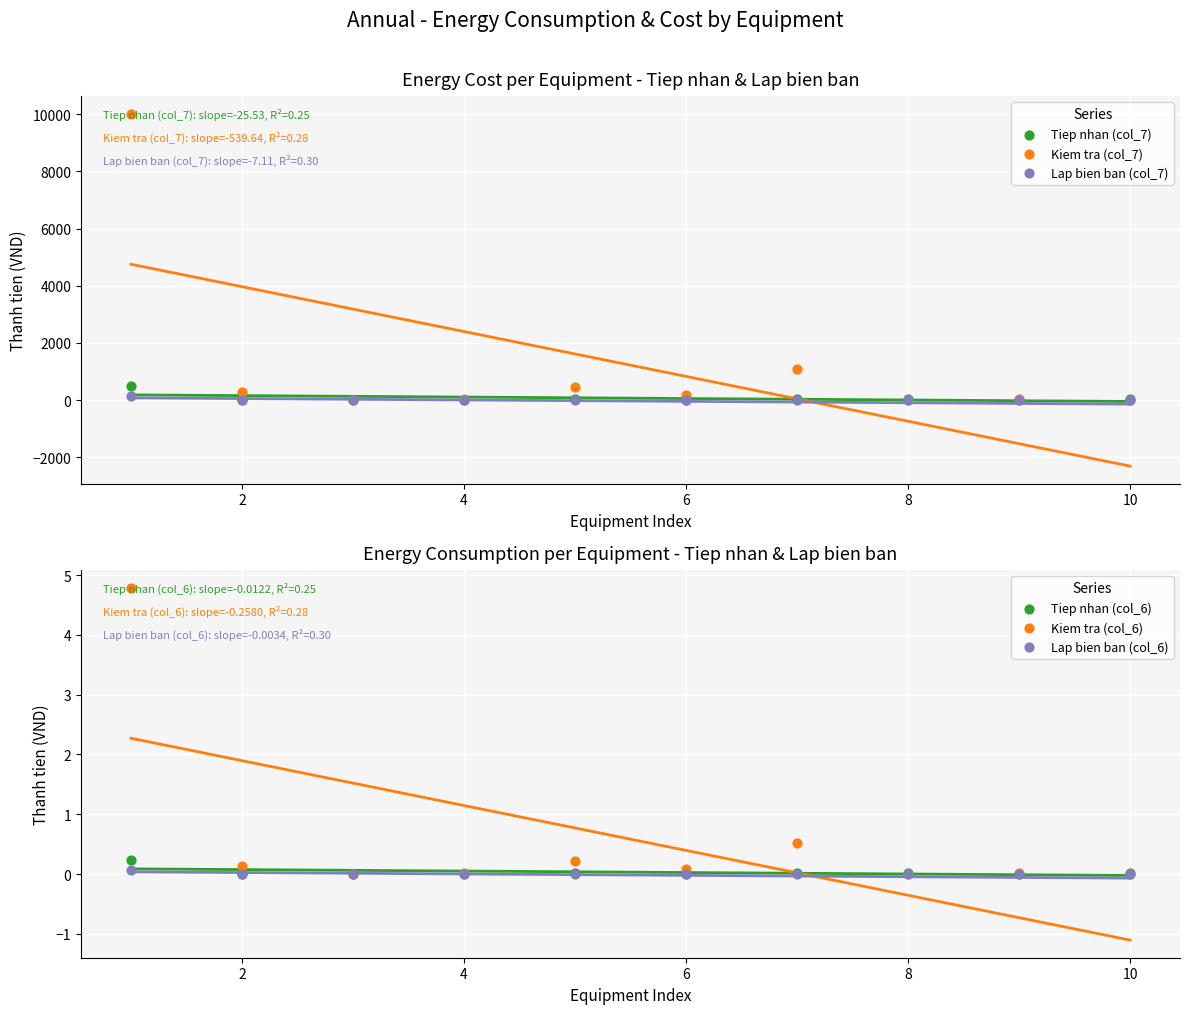

Is the value of Kiem tra (col_7) at 8 greater than the value of Kiem tra (col_6) at 0?

Yes